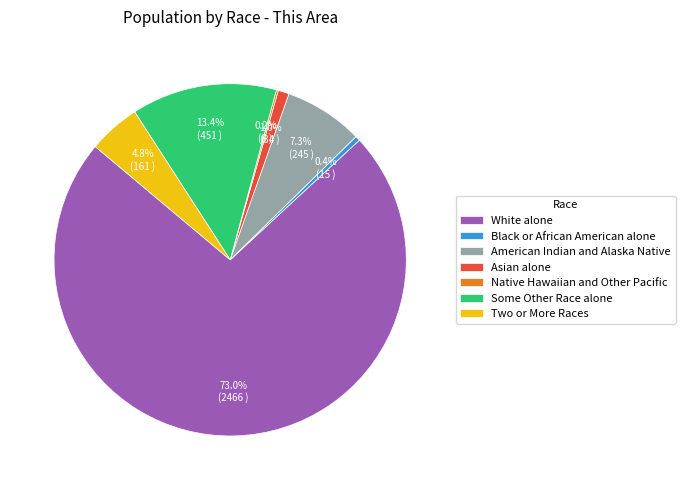

Which has a higher value, Two or More Races or American Indian and Alaska Native?

American Indian and Alaska Native